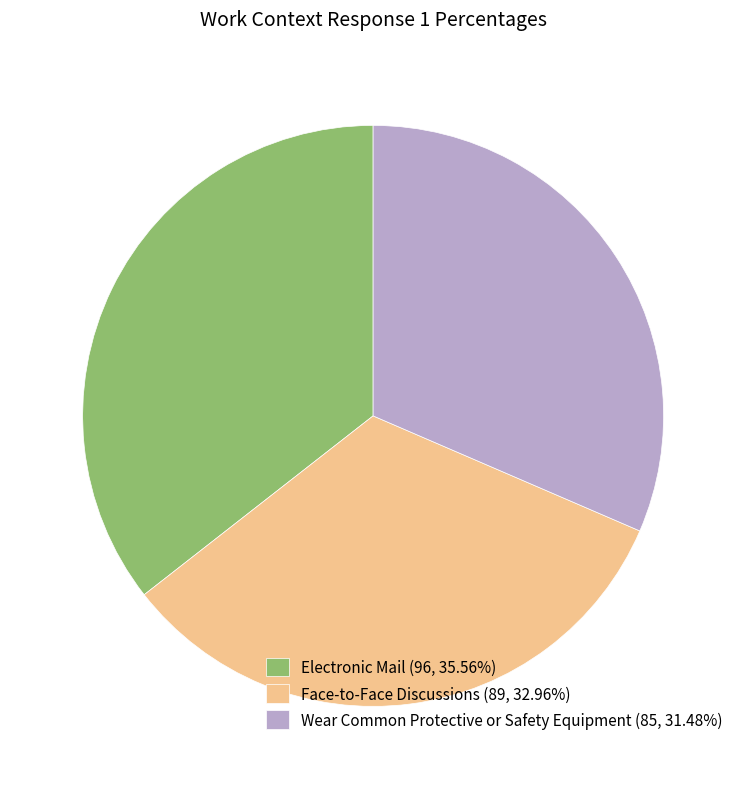

Is the sum of Face-to-Face Discussions (89, 32.96%) and Electronic Mail (96, 35.56%) greater than half?

Yes